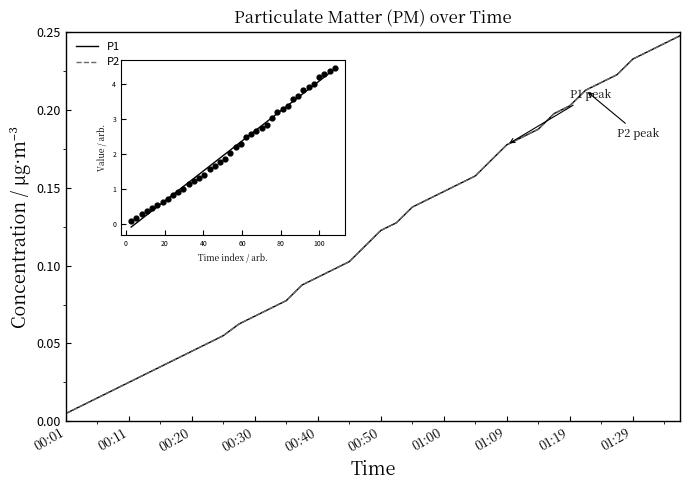

Is the value of fit at 12 greater than the value of P1 at 34?

Yes